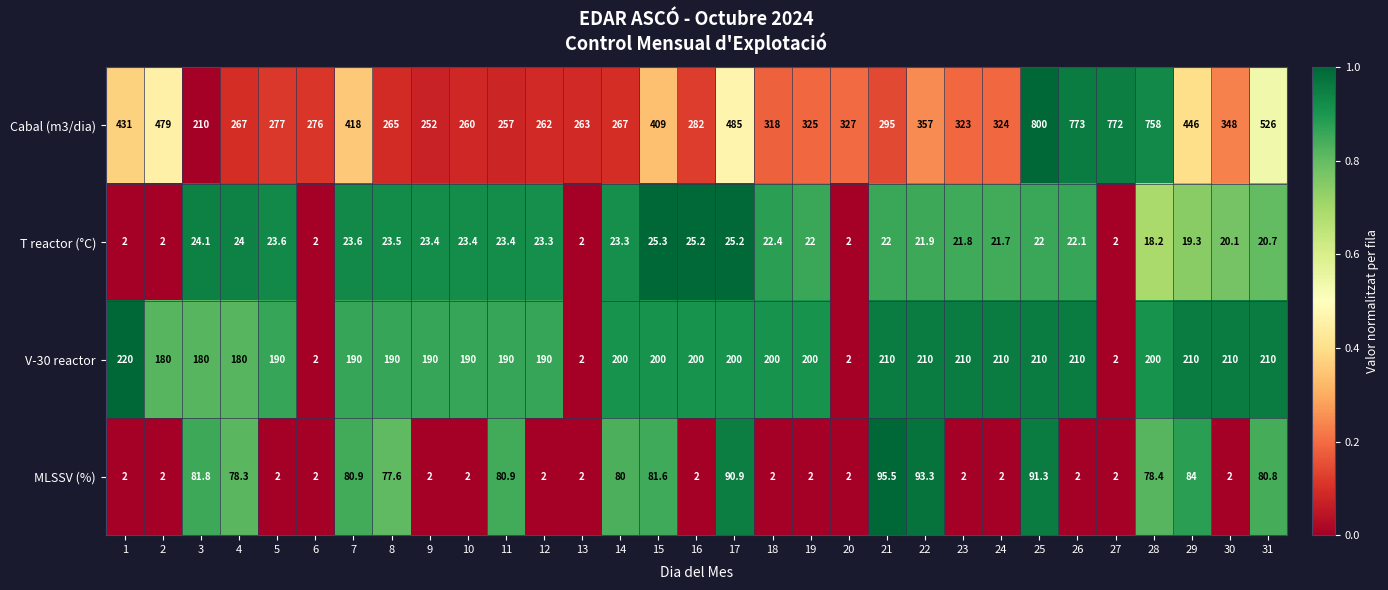

True or false: Cabal (m3/dia) has a value of 418.0 at 7.

True